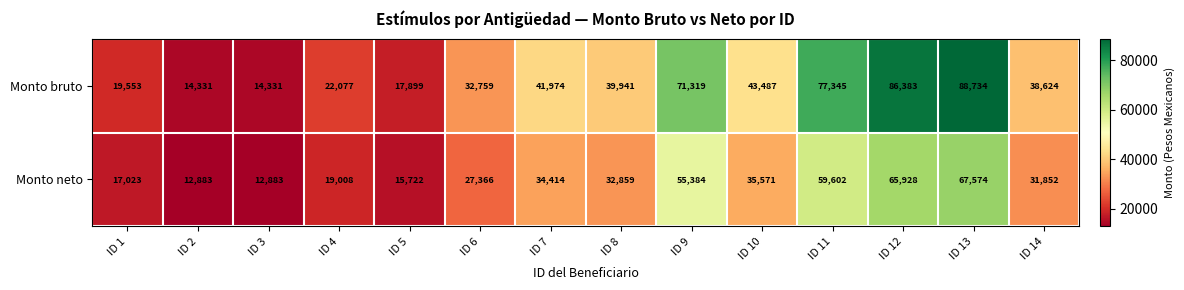

Rank the series by their maximum value, from highest to lowest.

Monto bruto, Monto neto